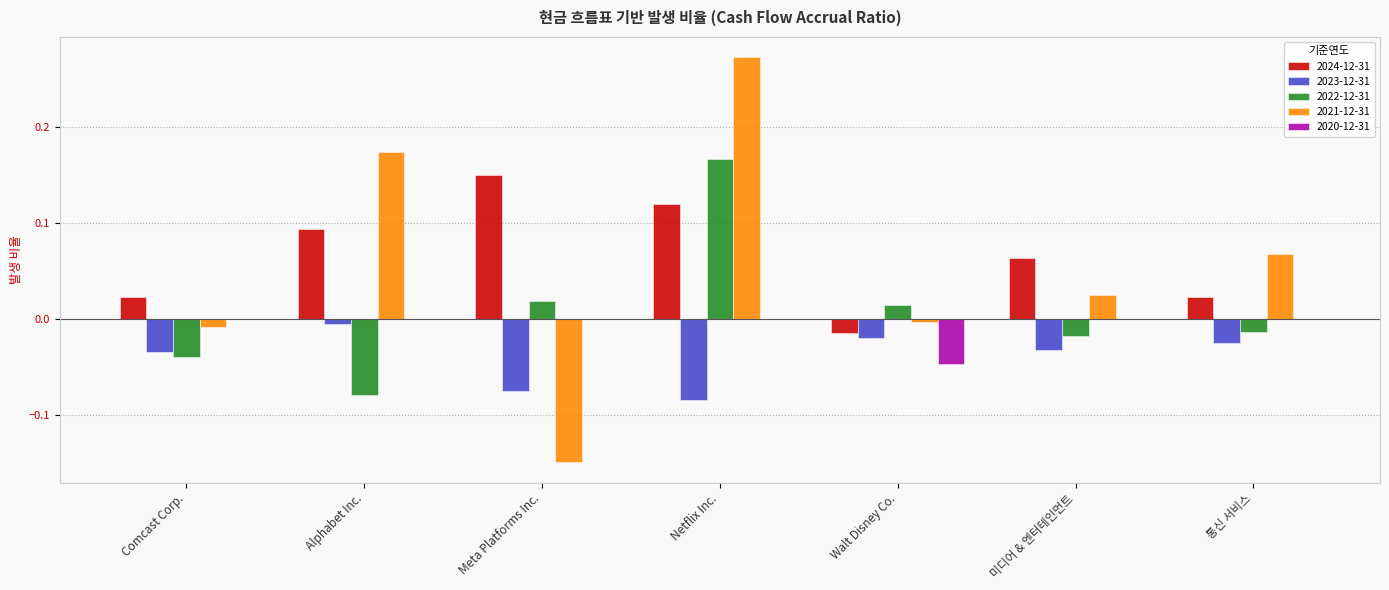

True or false: 2021-12-31 has a value of 0.0 at 통신 서비스.

False